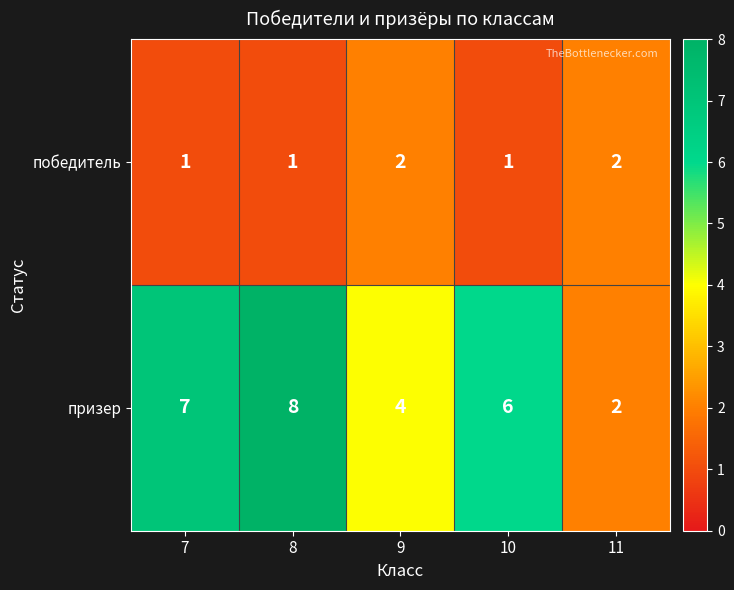

What is the difference between the second highest and minimum values in the призер series?

5